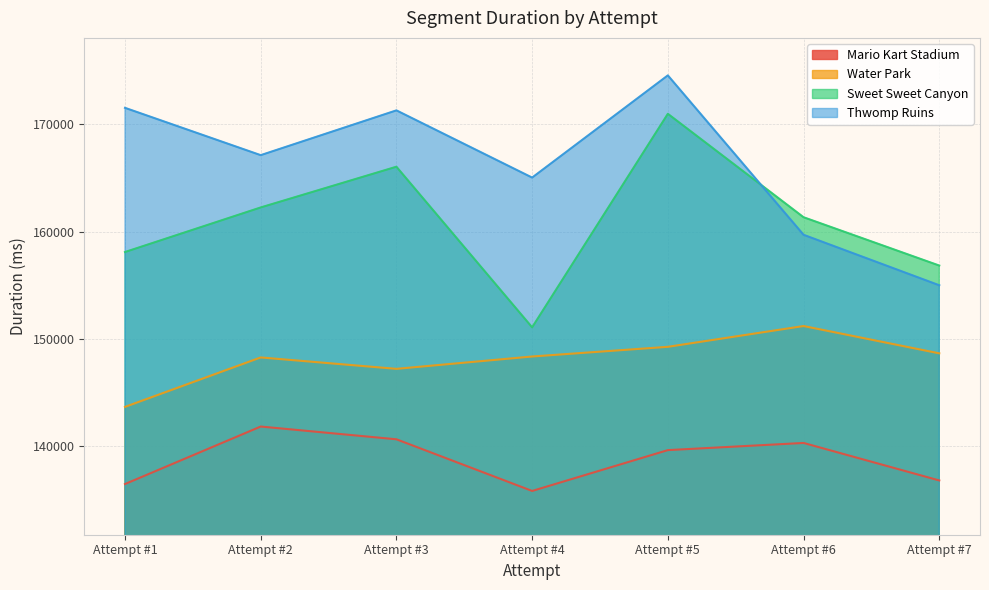

True or false: Mario Kart Stadium and Thwomp Ruins intersect in this chart.

False